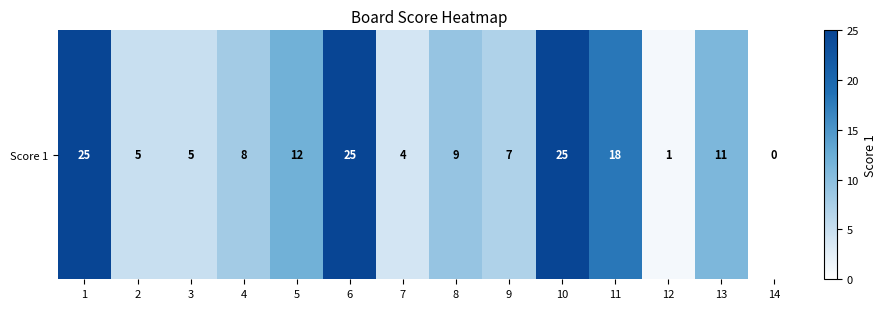

Which has a higher value, 14 or 5?

5